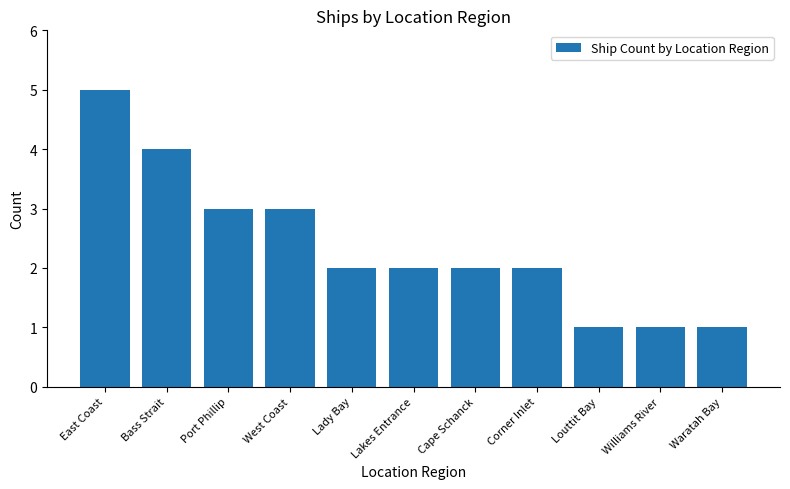

What is the sum of all values?

26